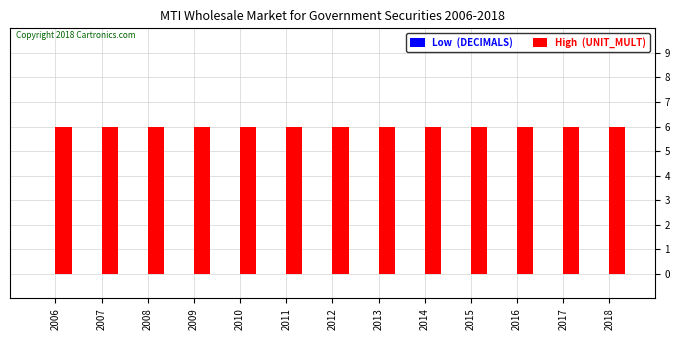

Which series changed the most between 2010 and 2011?

Low  (DECIMALS)